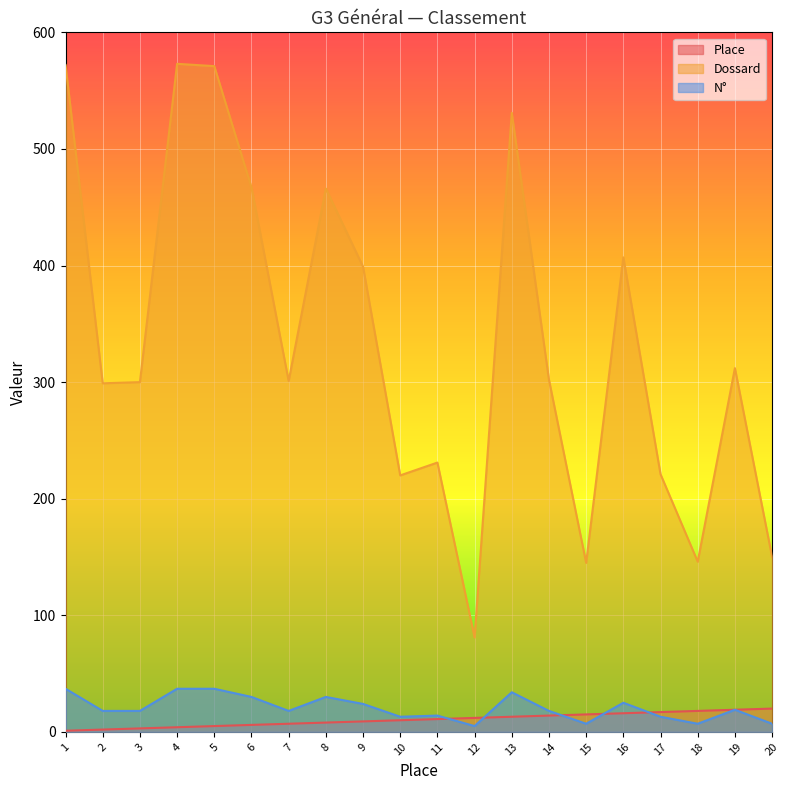

Which series has the largest total across all categories?

Dossard